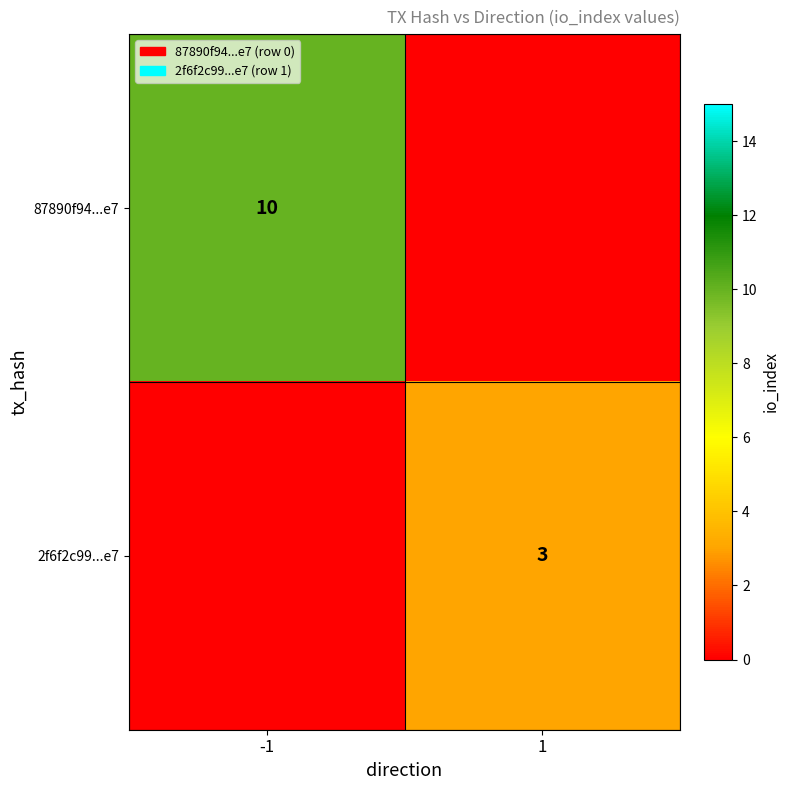

What is the total value across all series at 1?

3